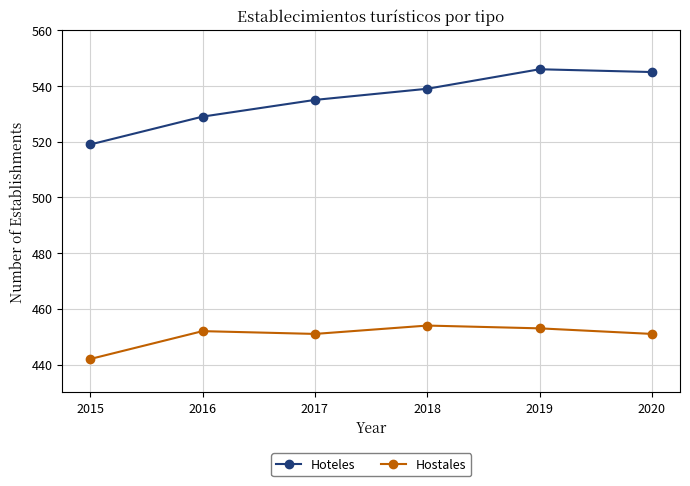

How many data points in Hoteles are less than 539?

3